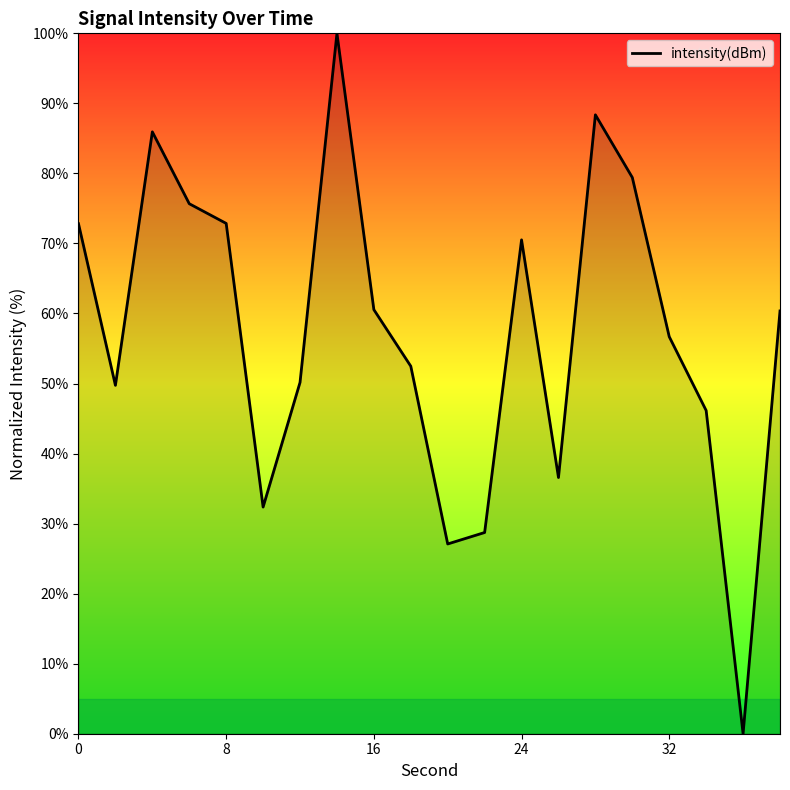

What is the greatest value displayed?

100.0